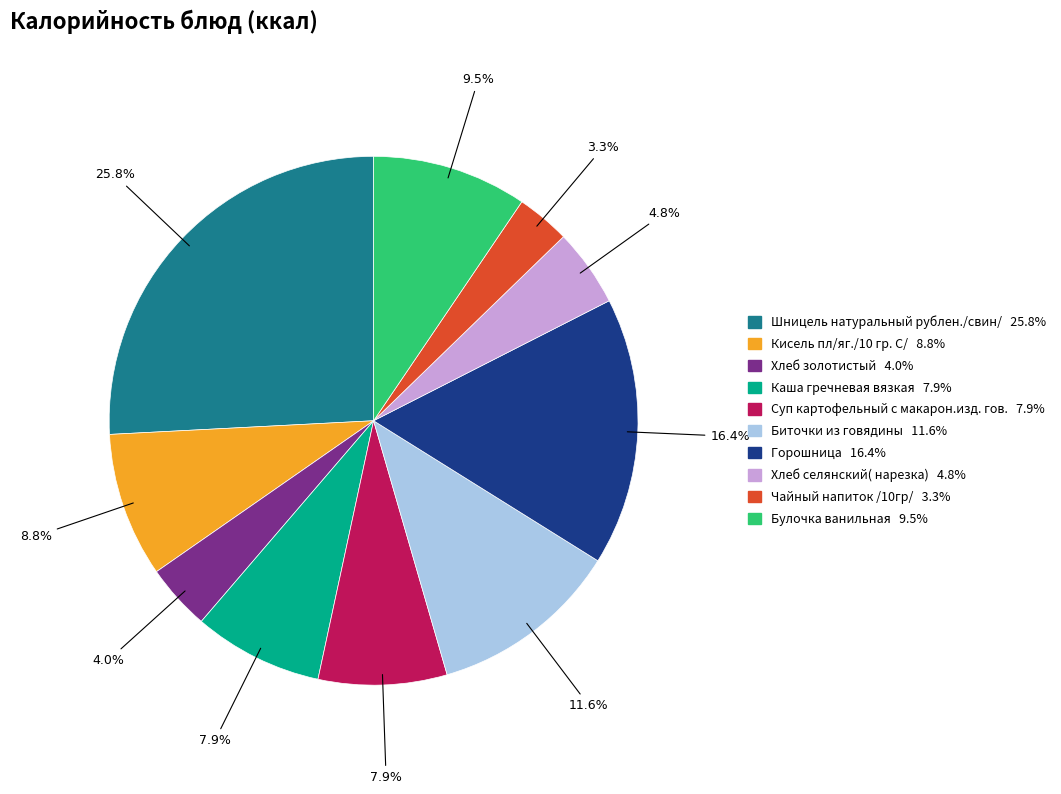

Is there a majority slice in this chart?

No